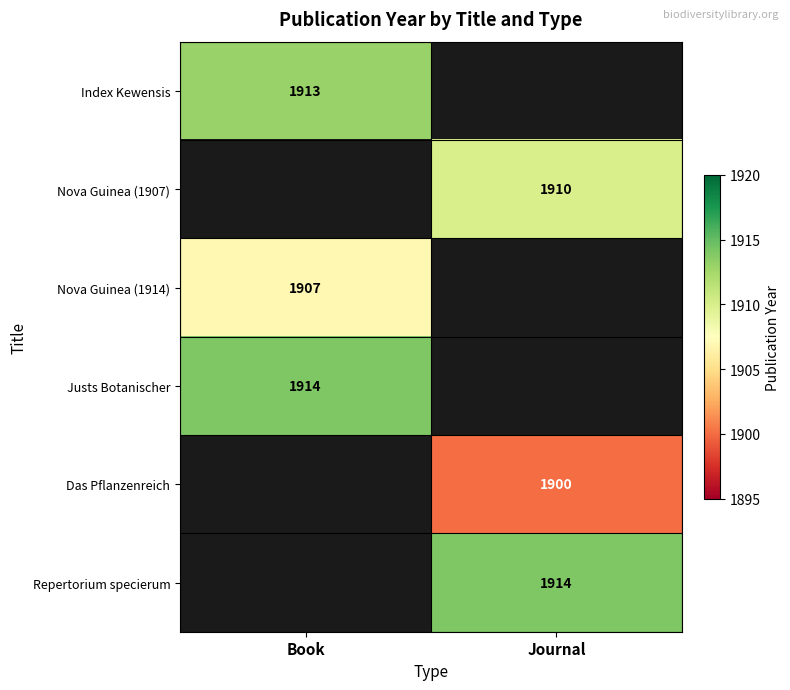

Is it true that Justs Botanischer equals 3429 at Book?

False